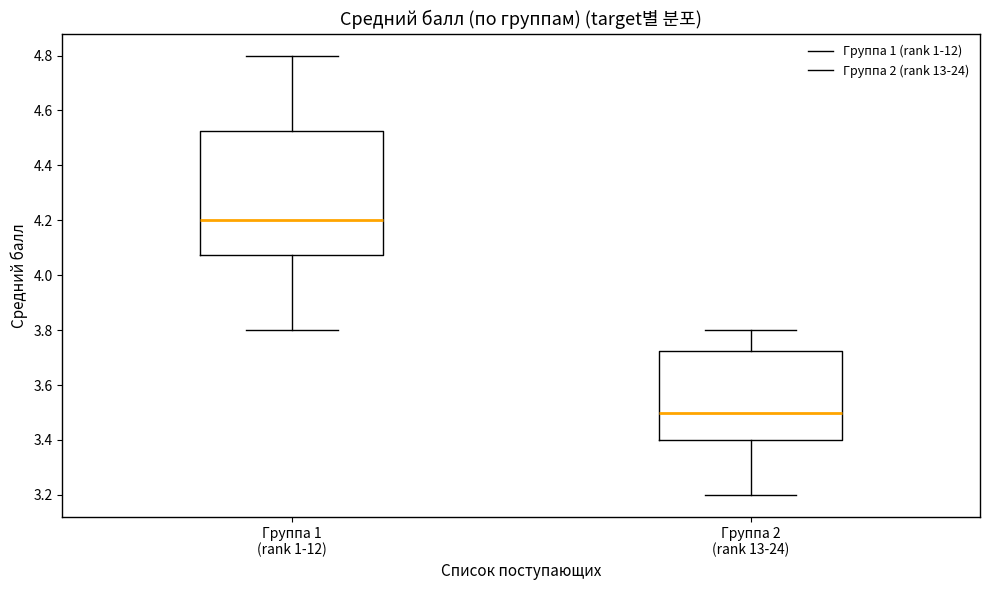

Comparing the boxes themselves (not the whiskers), which one is the tallest?

Группа 1 (rank 1-12)